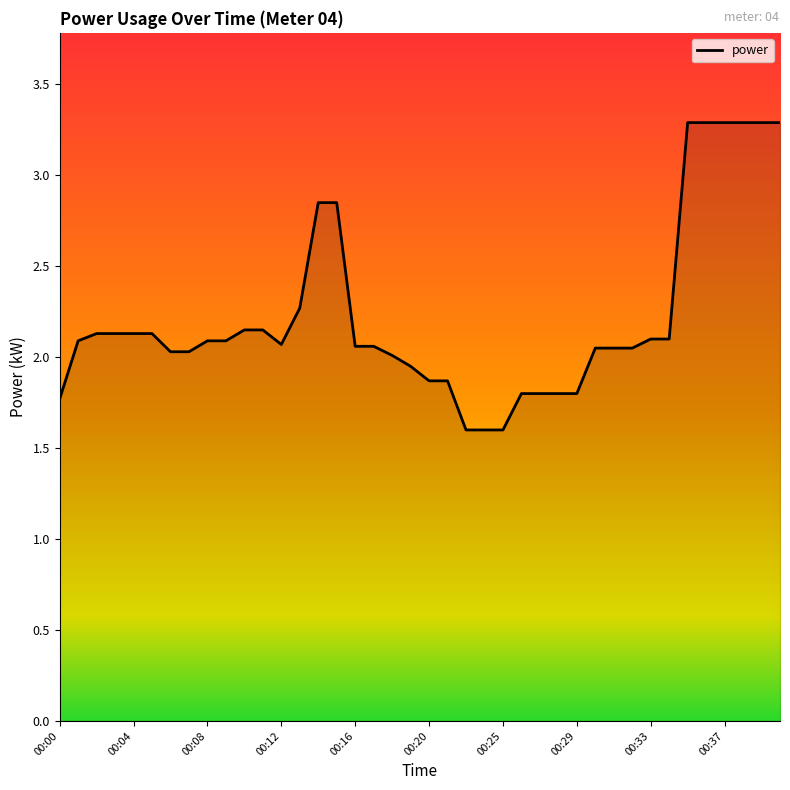

Count the number of categories in the chart.

40